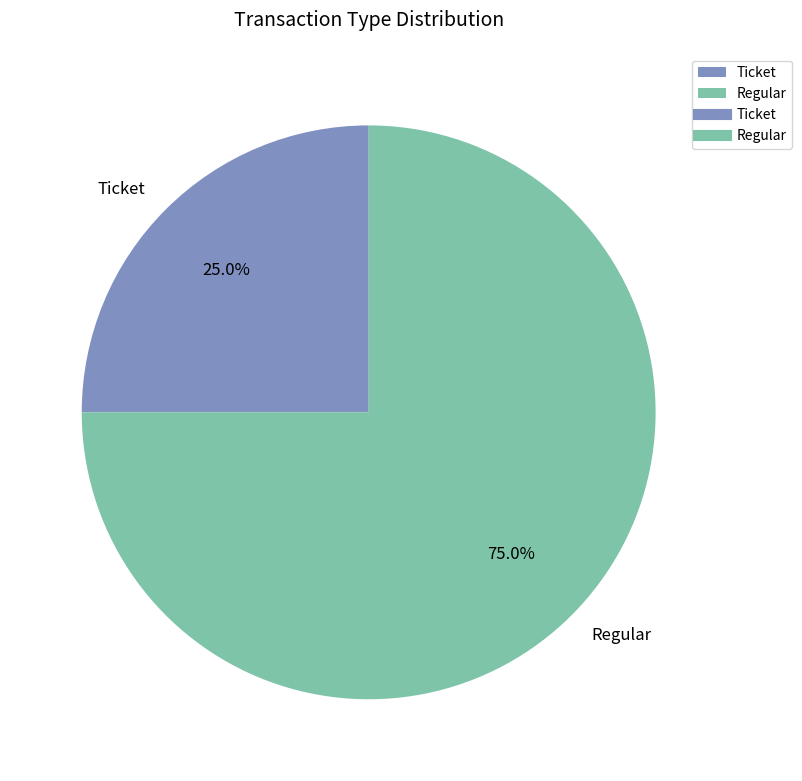

To the nearest percent, what is the combined percentage of Ticket and Regular?

100%